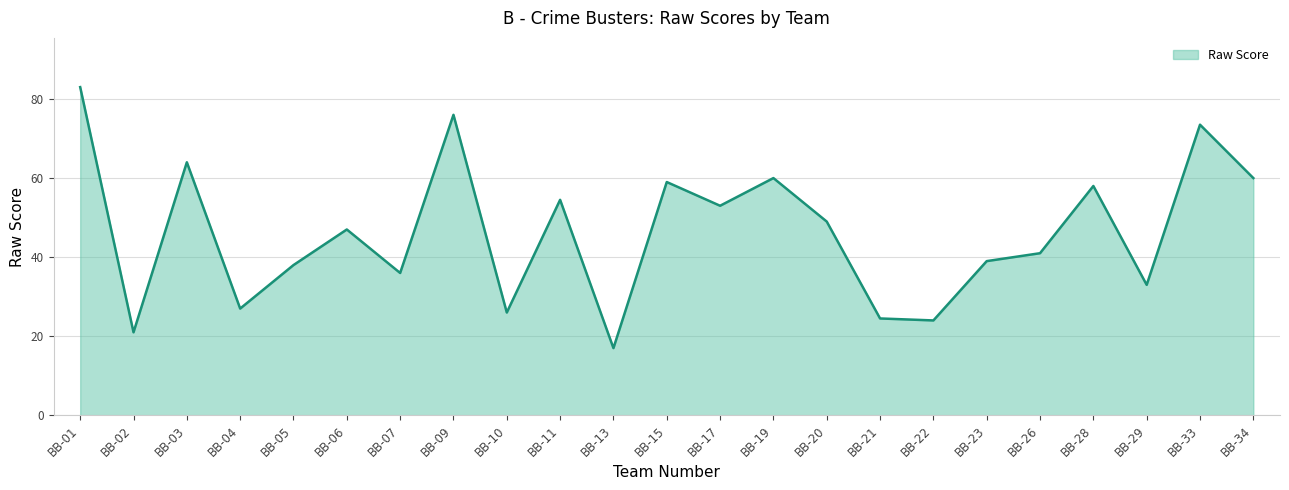

True or false: the data shows 64.0 at BB-03.

True